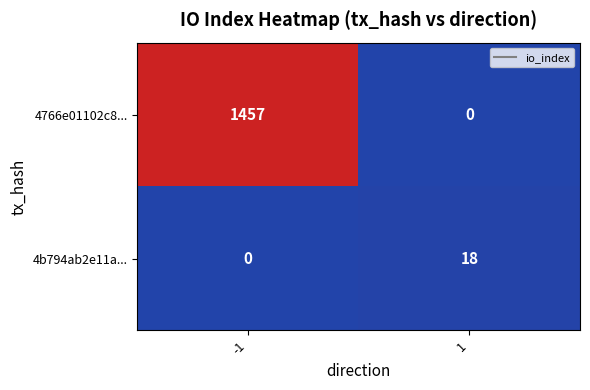

At which category is the sum across all series the highest?

-1